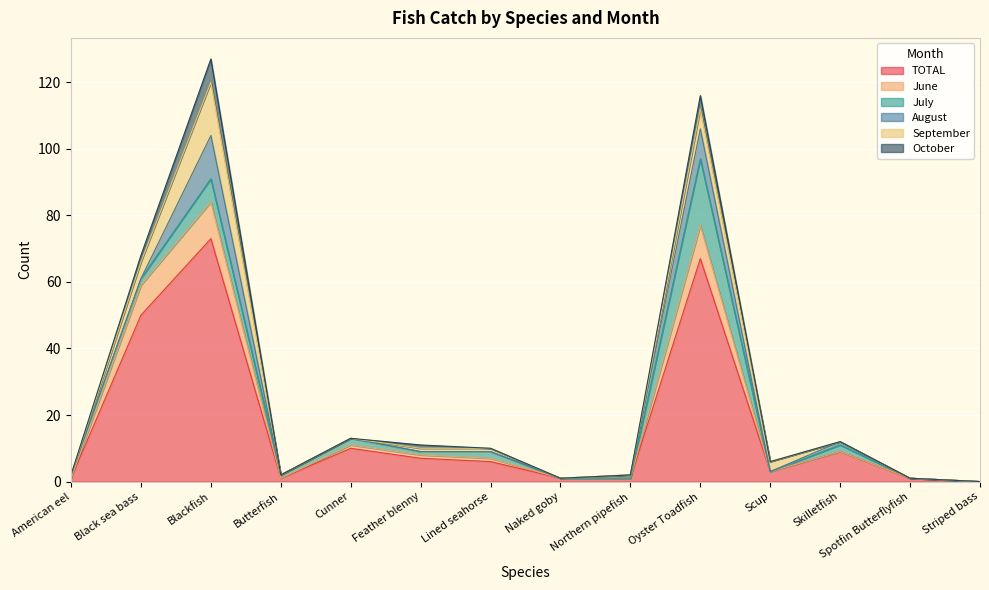

Where is September nearest to the value 8?

Oyster Toadfish